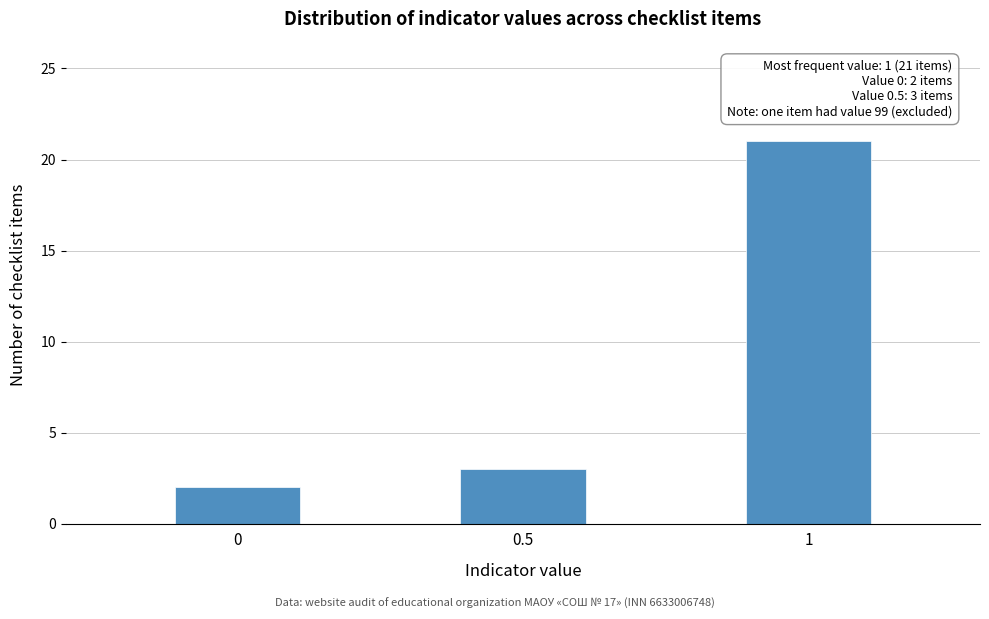

Reading left to right, what are all the values shown in this chart?

2	3	21